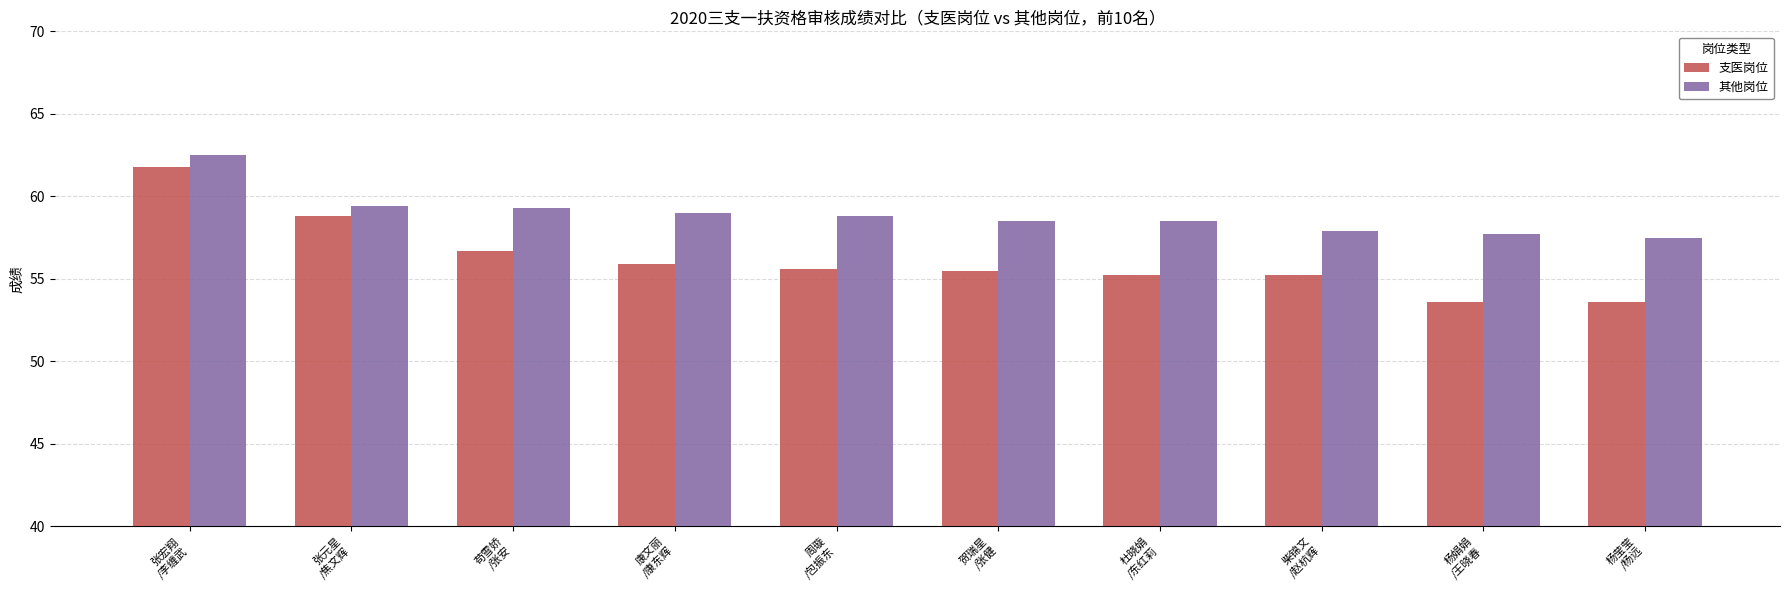

What are all the series names shown in the legend?

支医岗位, 其他岗位